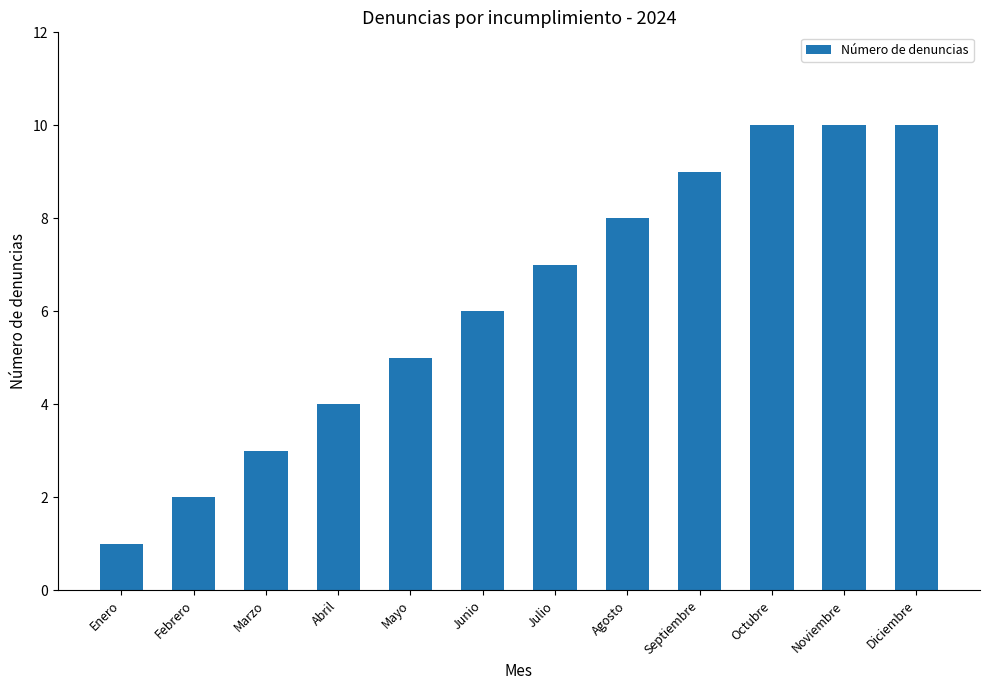

Reading right to left, transcribe all the data shown in this chart.

Diciembre=10	Noviembre=10	Octubre=10	Septiembre=9	Agosto=8	Julio=7	Junio=6	Mayo=5	Abril=4	Marzo=3	Febrero=2	Enero=1